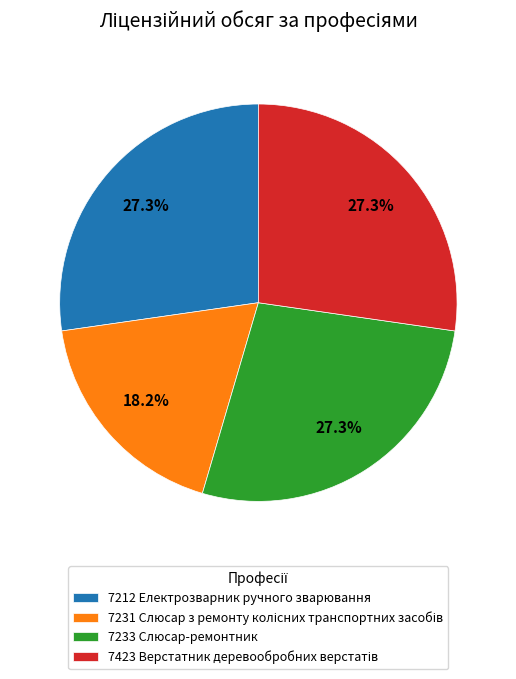

Does any single category account for the majority?

No